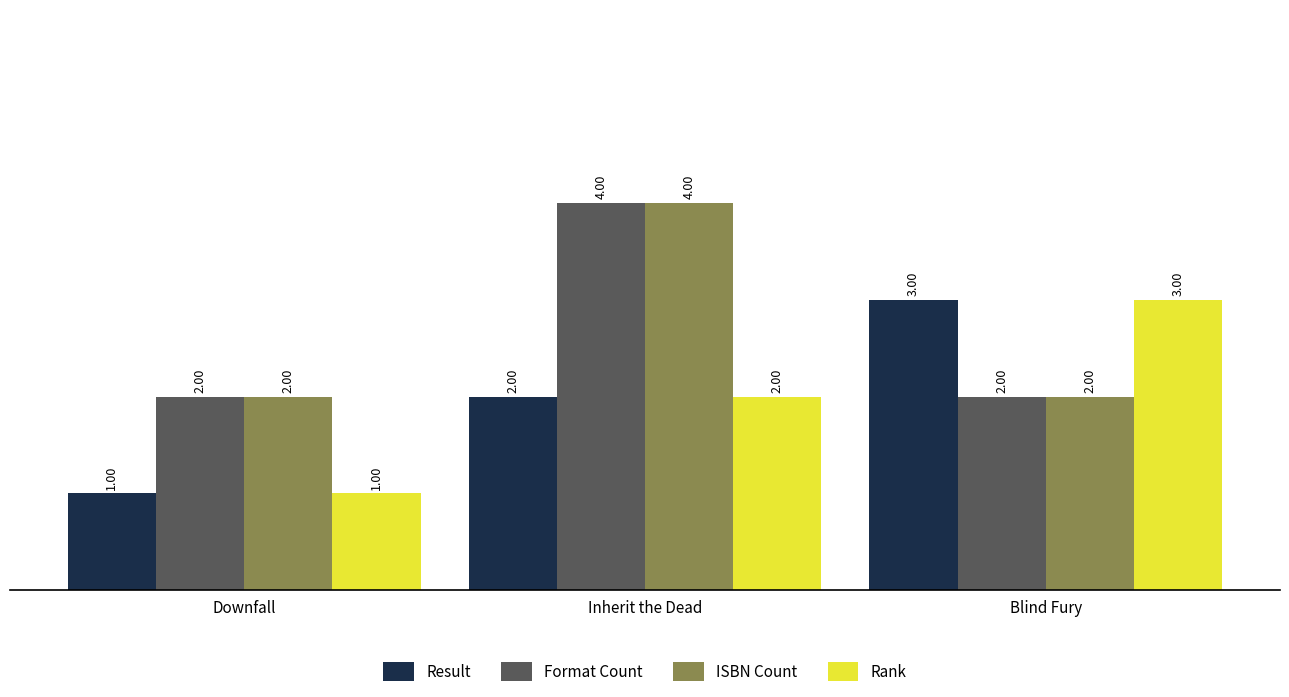

Which label corresponds to the smallest value in the chart?

Downfall